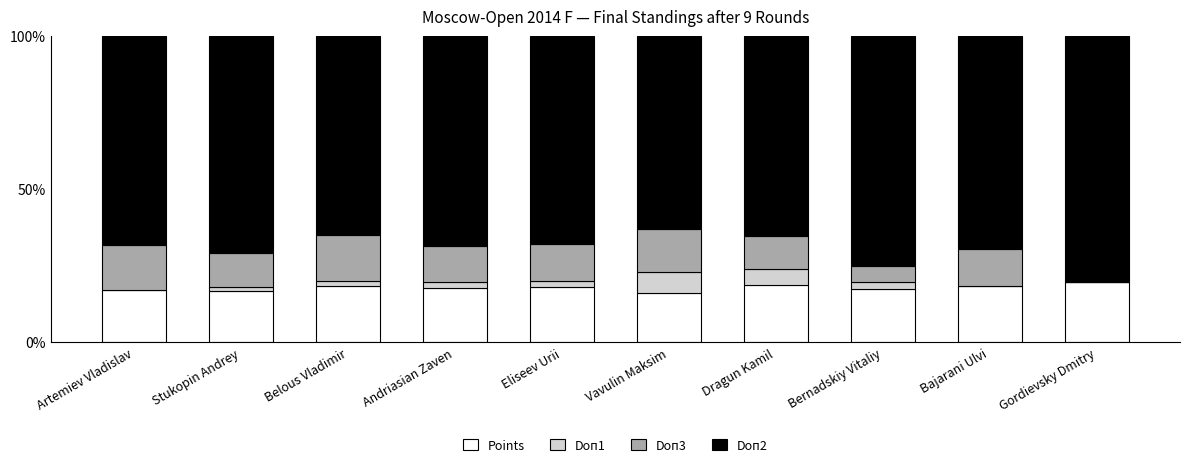

What is the total value across all series at Bernadskiy Vitaliy?

100.0